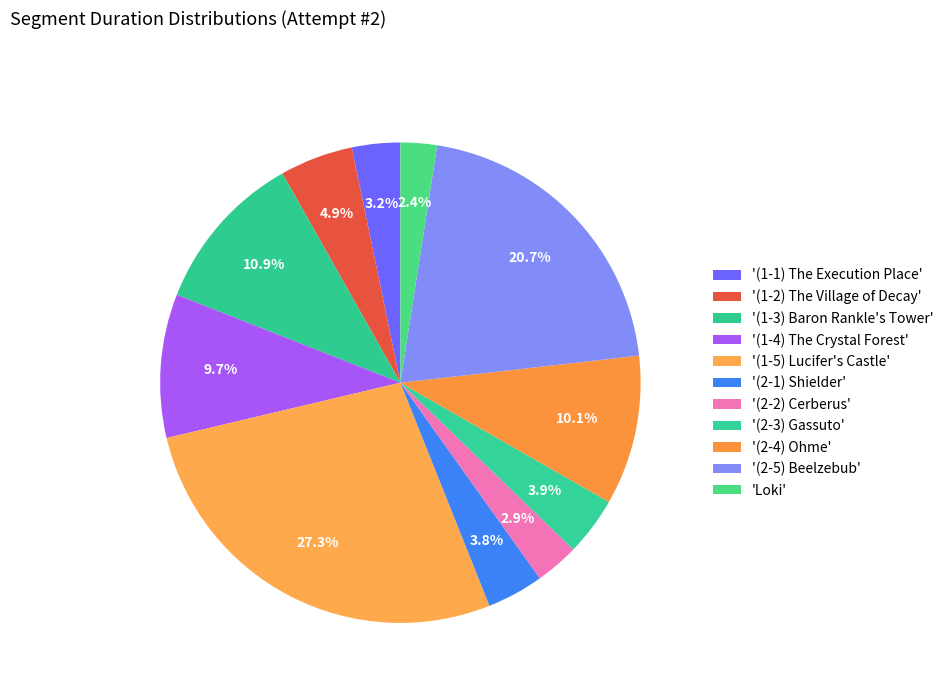

How many slices are in this pie chart?

11